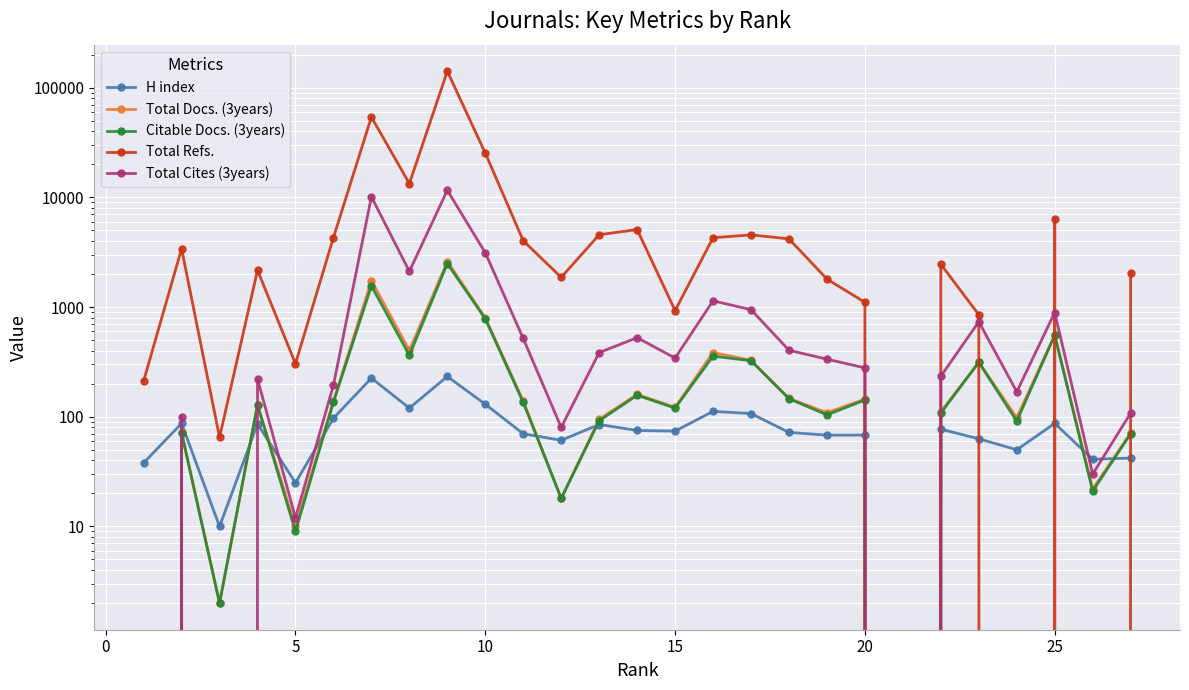

The Citable Docs. (3years) series shows 54 at 9. True or false?

False